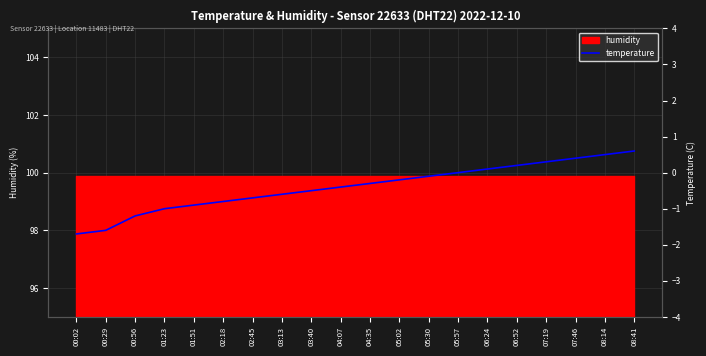

Rank the categories by value from lowest to highest.

00:02, 00:29, 00:56, 01:23, 01:51, 02:18, 02:45, 03:13, 03:40, 04:07, 04:35, 05:02, 05:30, 05:57, 06:24, 06:52, 07:19, 07:46, 08:14, 08:41